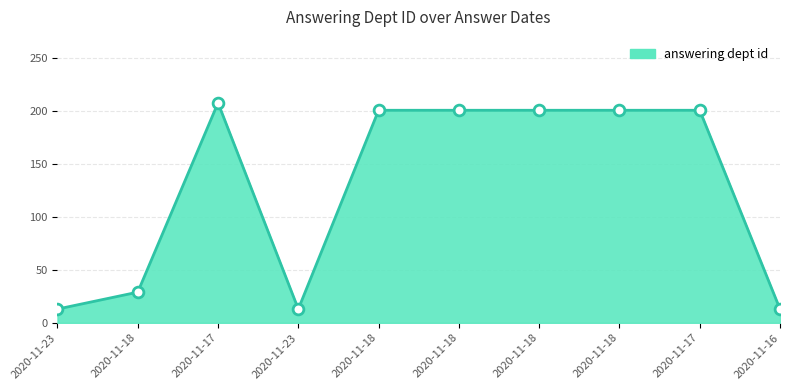

Which has a higher value, 2020-11-17 or 2020-11-18?

2020-11-17